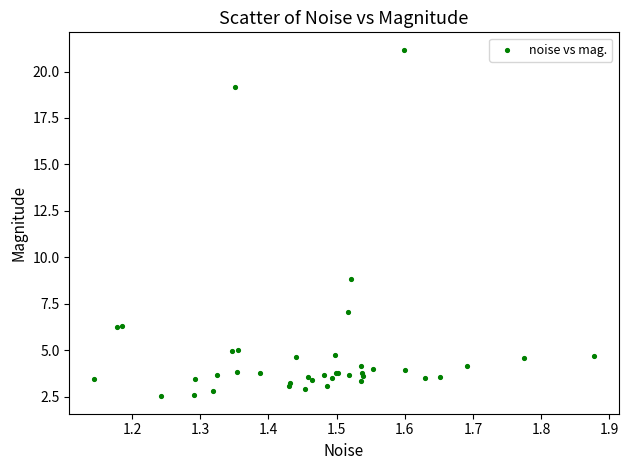

What Y value in the scatter plot is closest to 11?

8.8